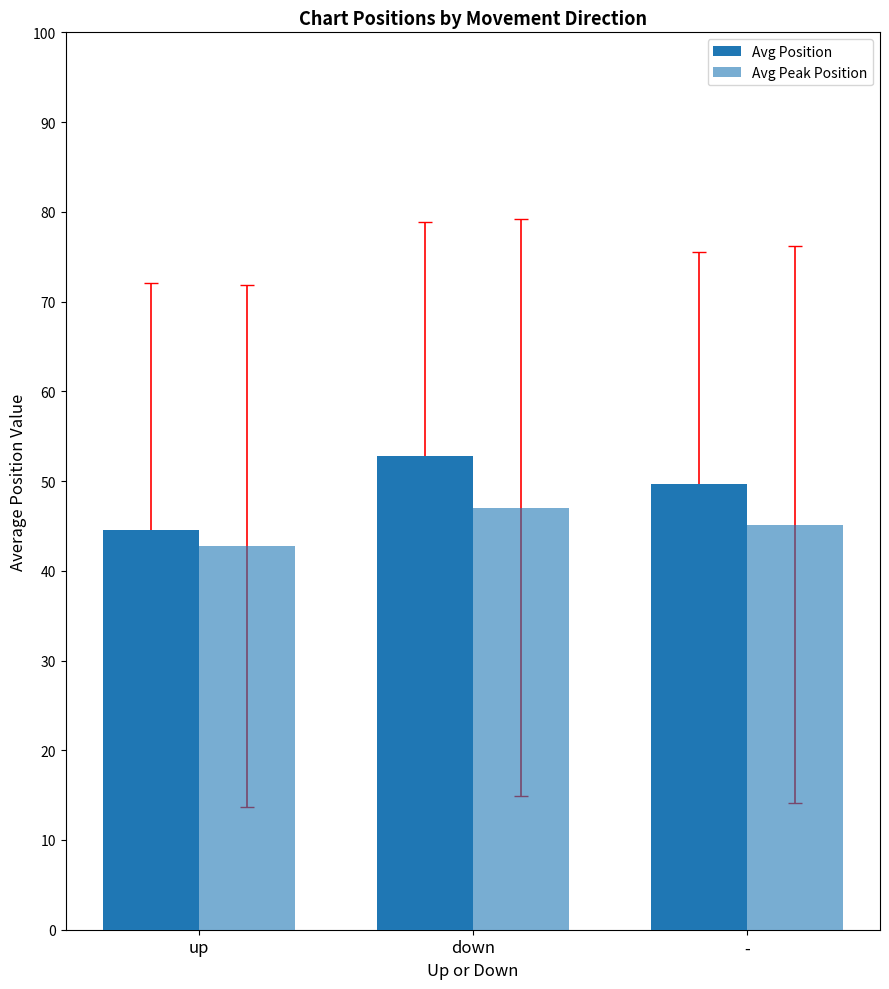

How many data points in Avg Position are less than 49?

1